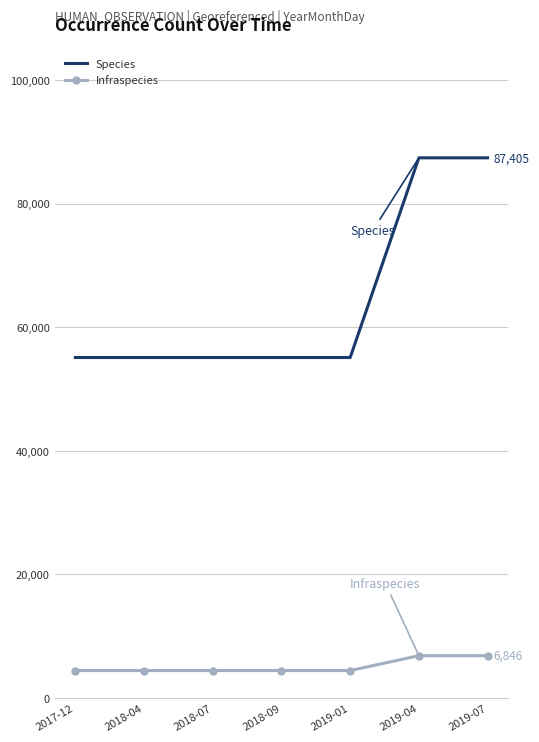

True or false: Species and Infraspecies intersect in this chart.

False